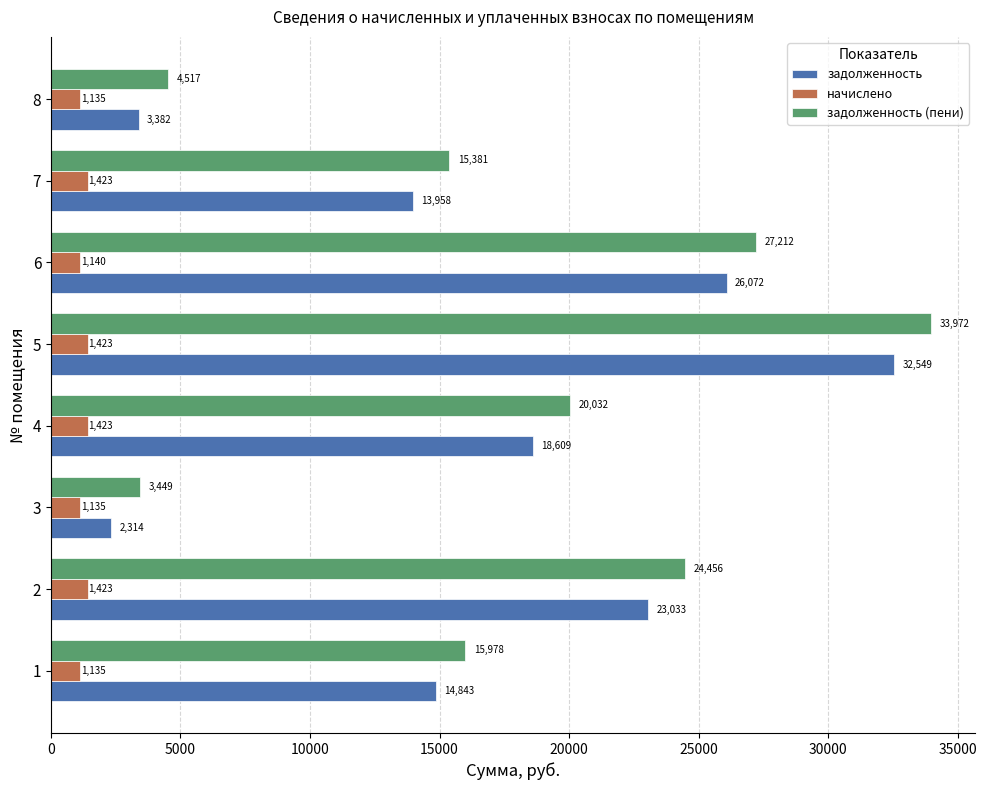

List the series in order of their peak value, highest first.

задолженность (пени), задолженность, начислено